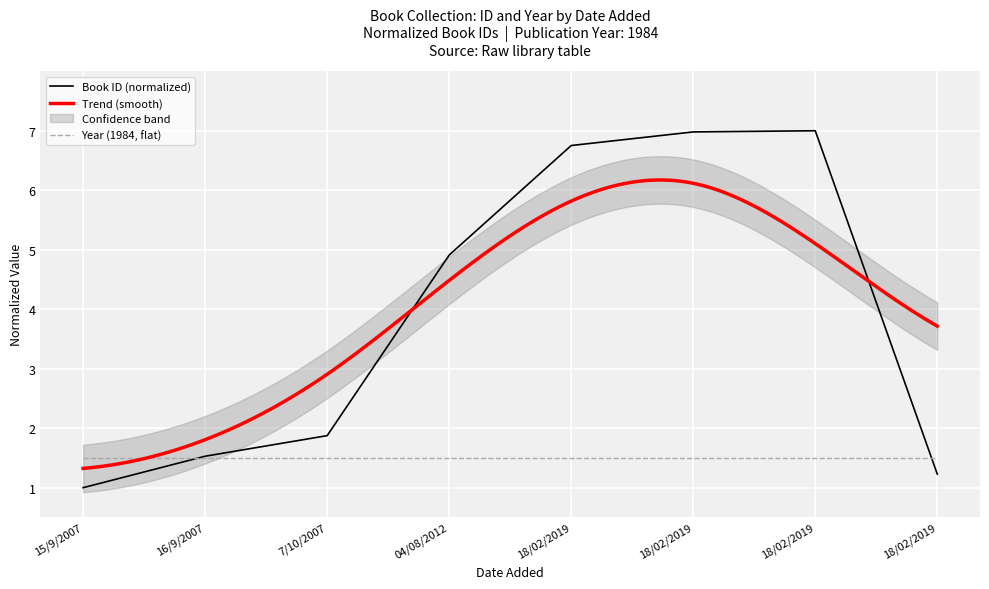

What is the sum of all values?

31.3